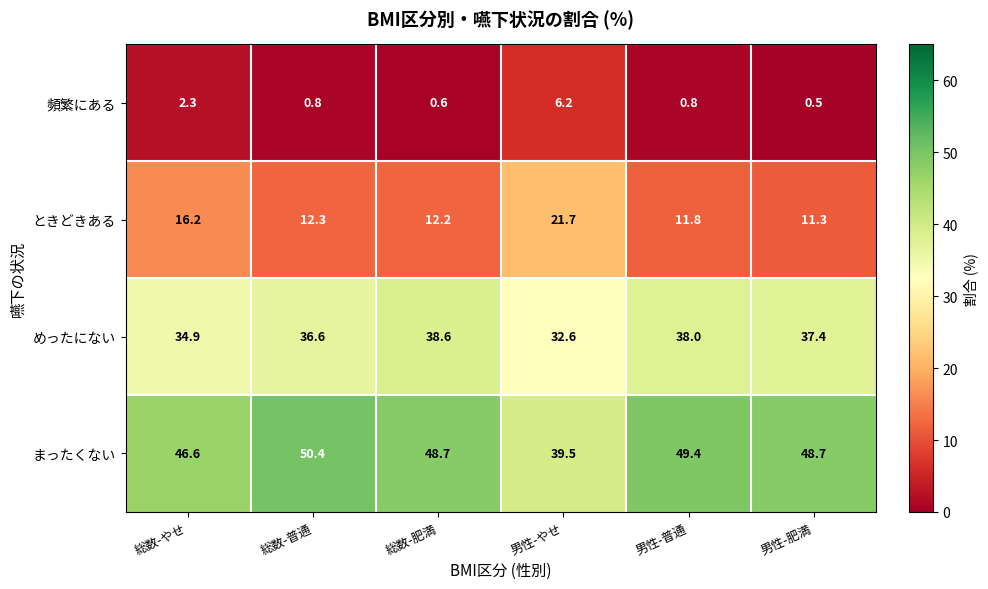

What is the smallest value displayed?

0.5